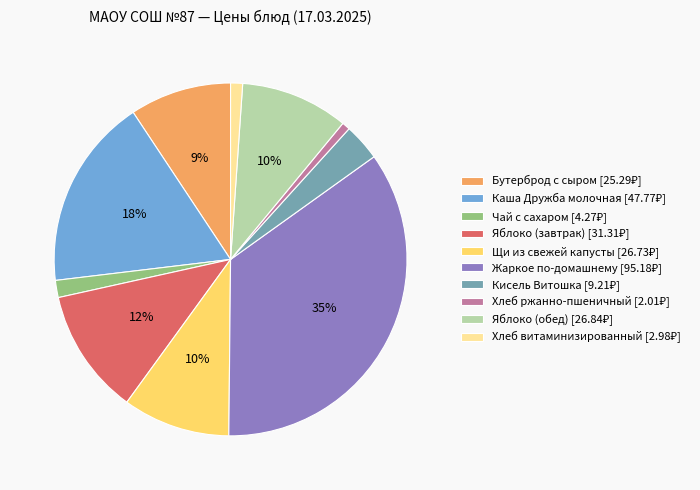

Is there any slice that represents more than half of the pie?

No